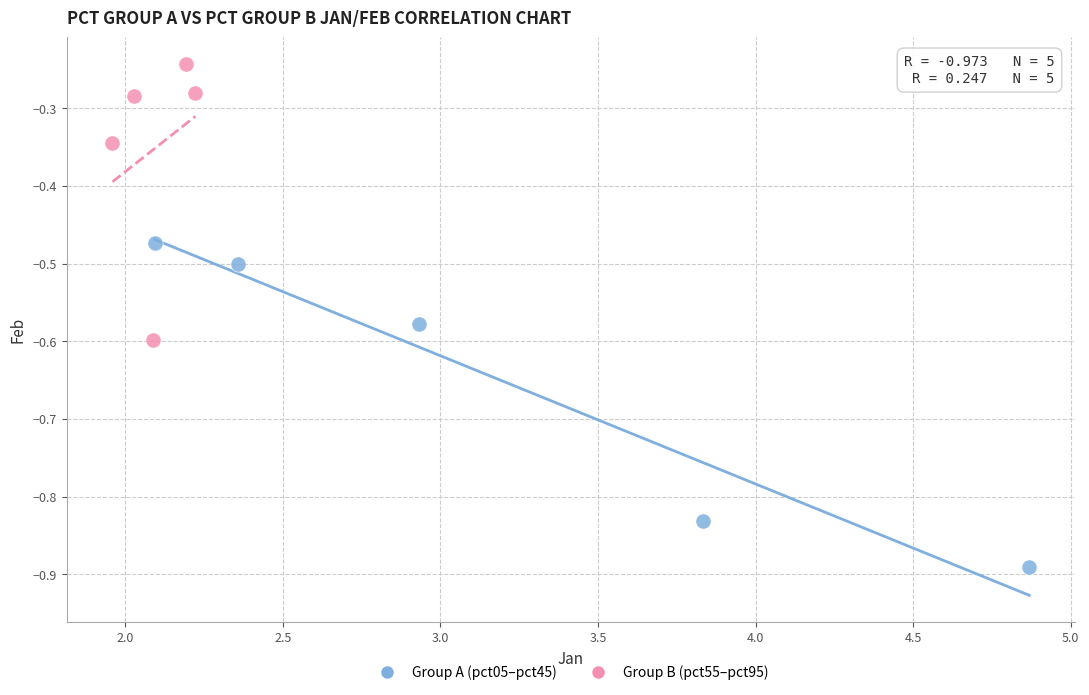

What are all the series names shown in the legend?

Group A (pct05–pct45), Group B (pct55–pct95)